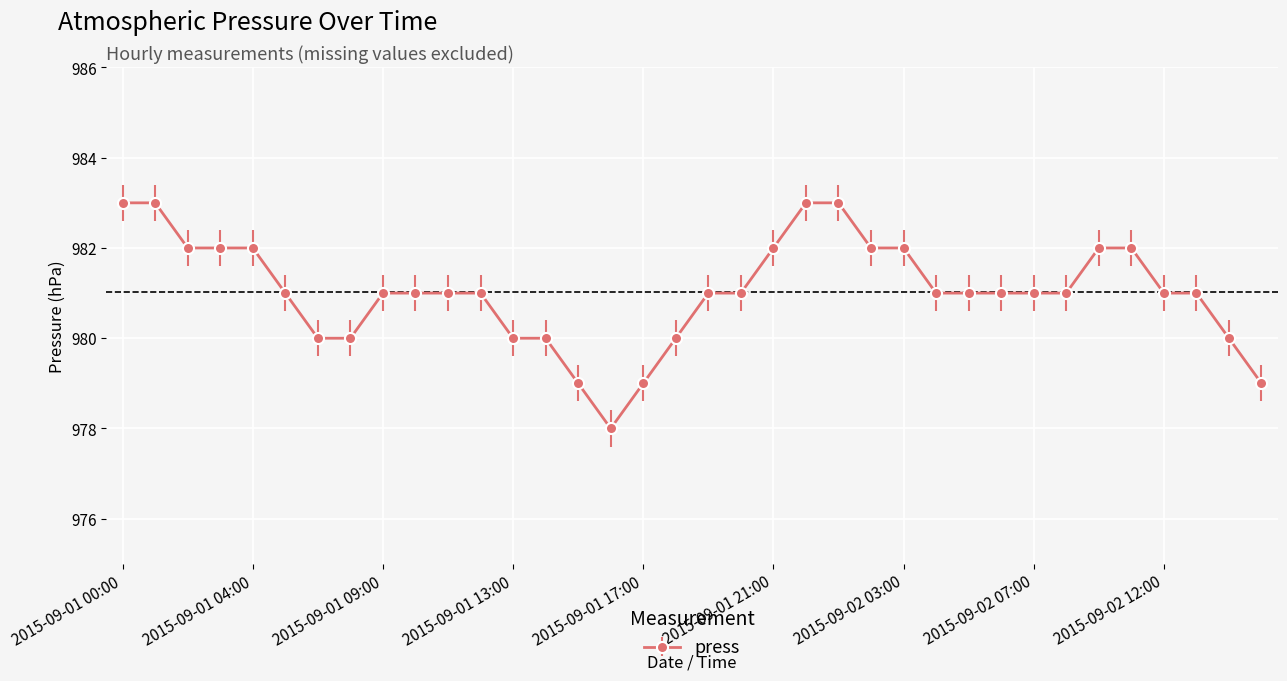

What is the average value?

981